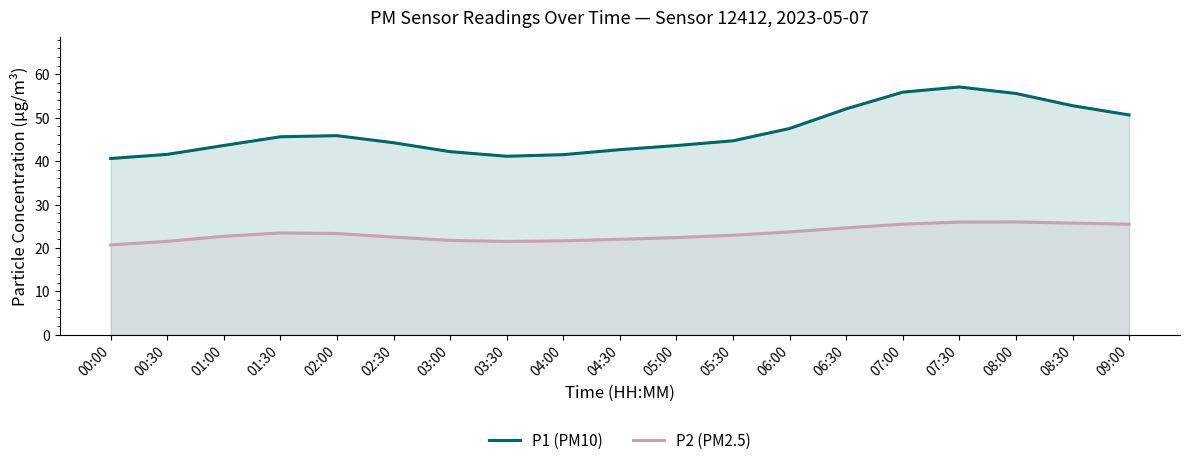

Rank the series by their average value, from highest to lowest.

P1 (PM10), P2 (PM2.5)